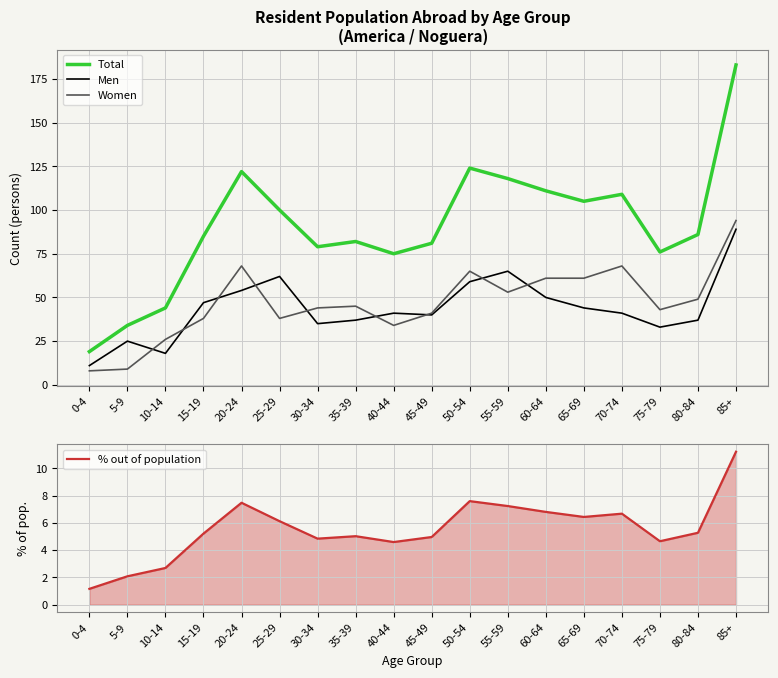

What is the label of the 2nd point from the right?

80-84